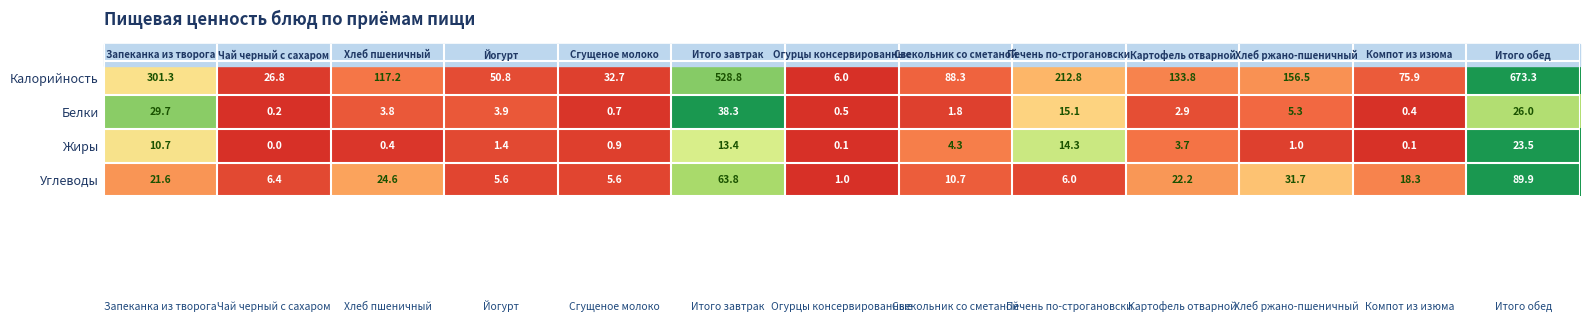

What is the difference between the maximum and minimum values in the Калорийность series?

667.3